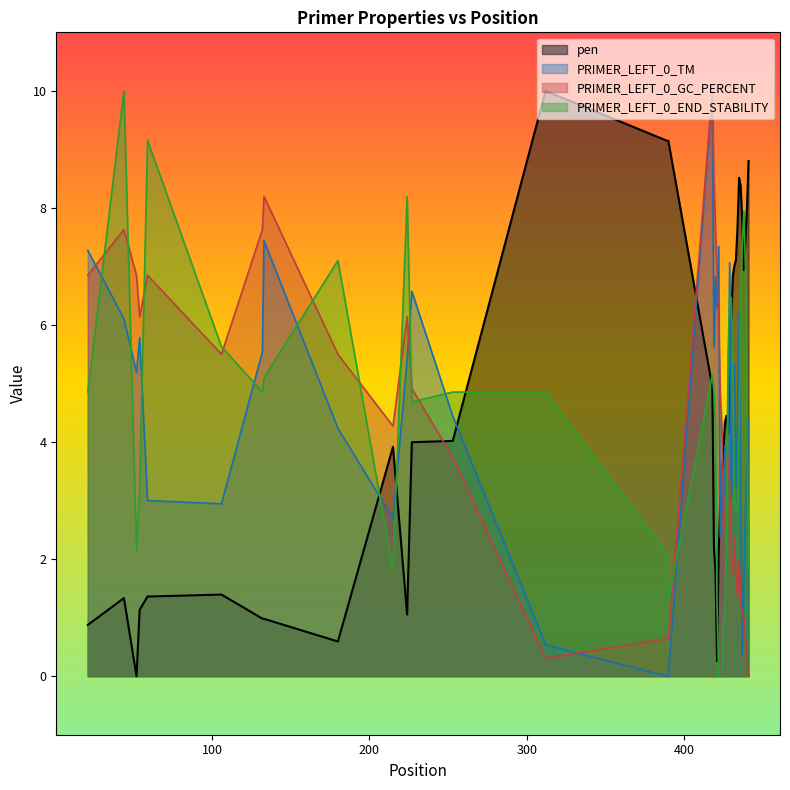

After their last crossing, which series has the higher values: PRIMER_LEFT_0_END_STABILITY or pen?

pen